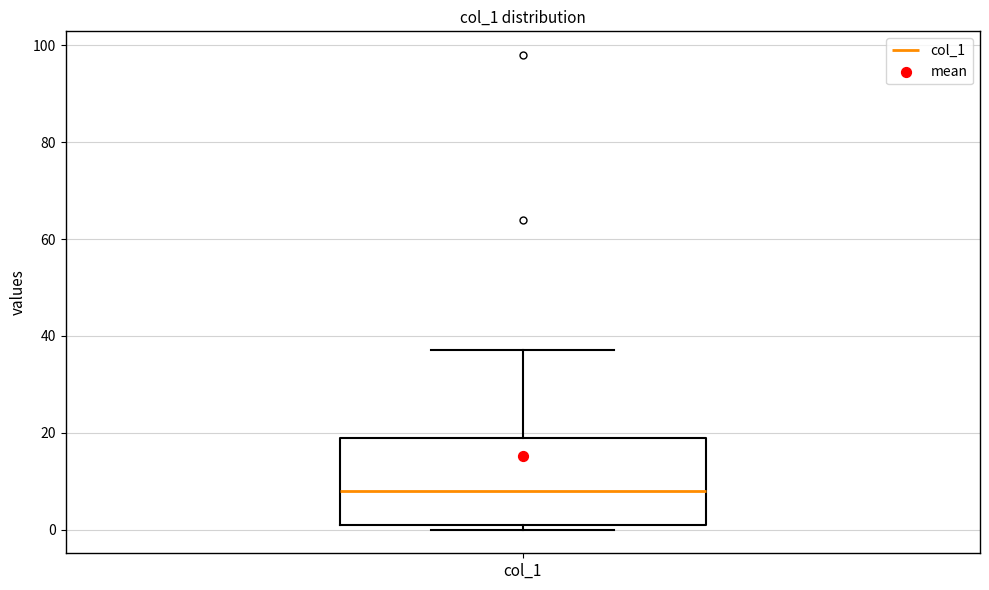

Read this box plot against the y-axis: the position of the median line, the range covered by the box, and the ends of both whiskers. The values are not printed on the chart, so give them approximately, as read against the axis.

median 8, box 2 to 20, whiskers 0 to 38